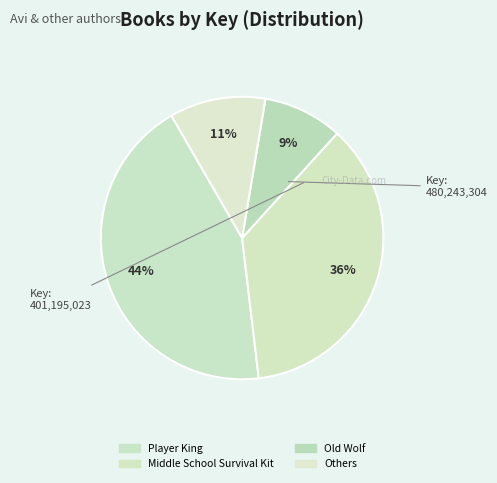

How many slices are in this pie chart?

4